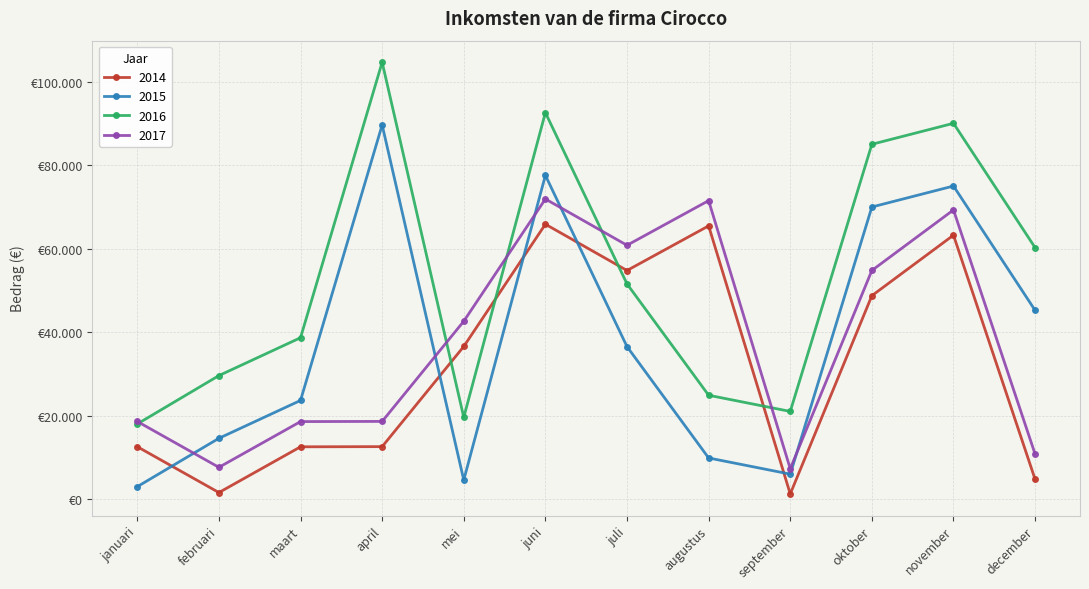

True or false: 2015 has a value of 89652 at april.

True